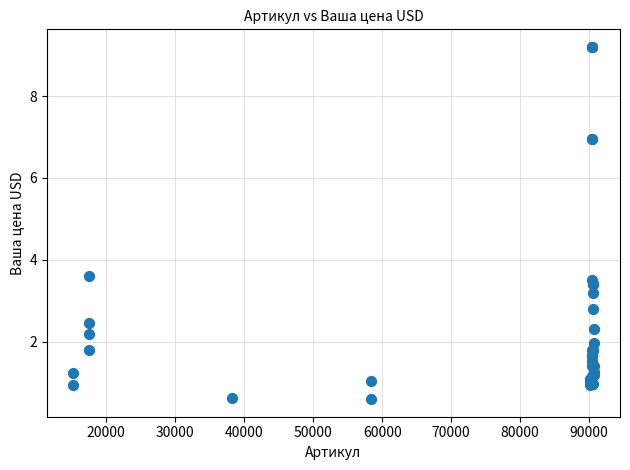

What Y value in the scatter plot is closest to 4?

3.6